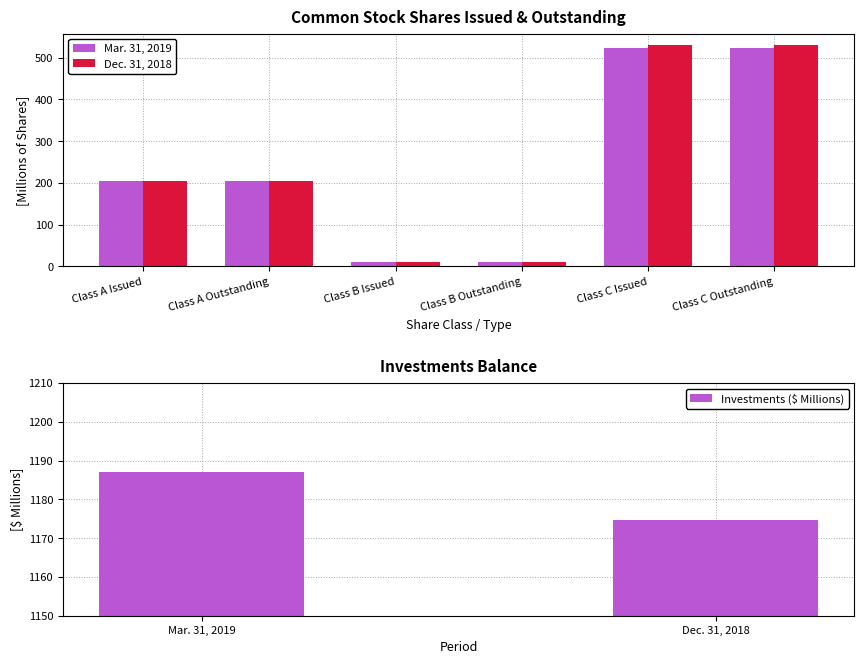

At which category is the sum across all series the highest?

Class C Issued